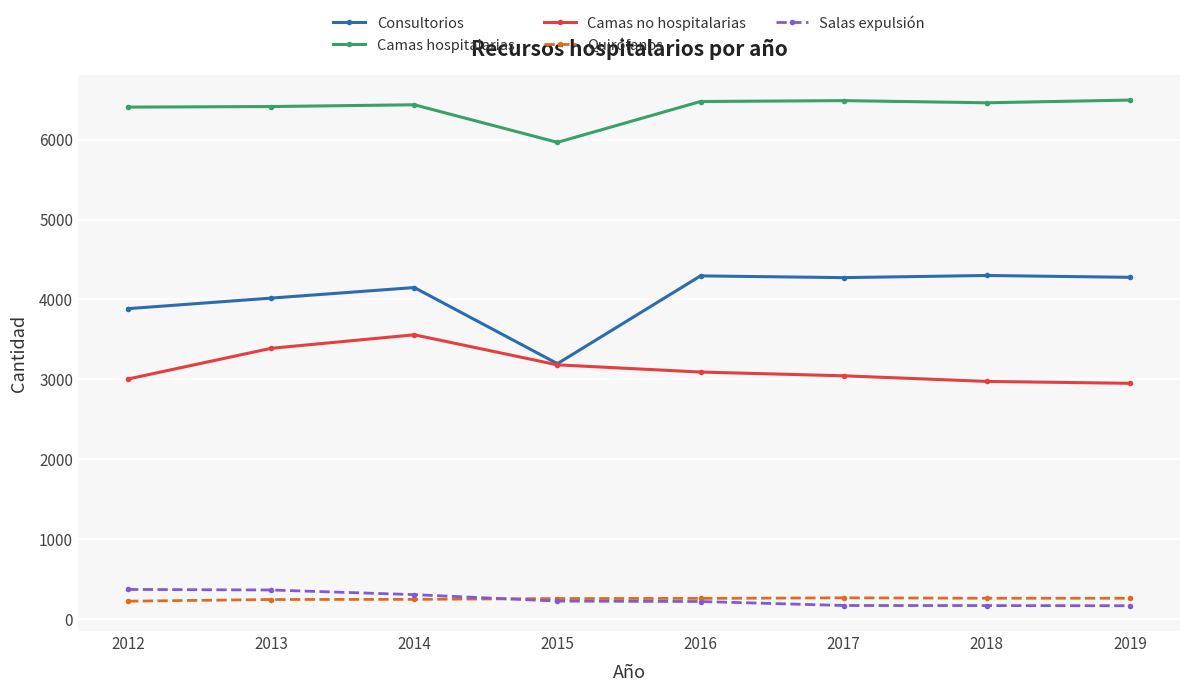

The value of Quirófanos at 2015 is 259. True or false?

True